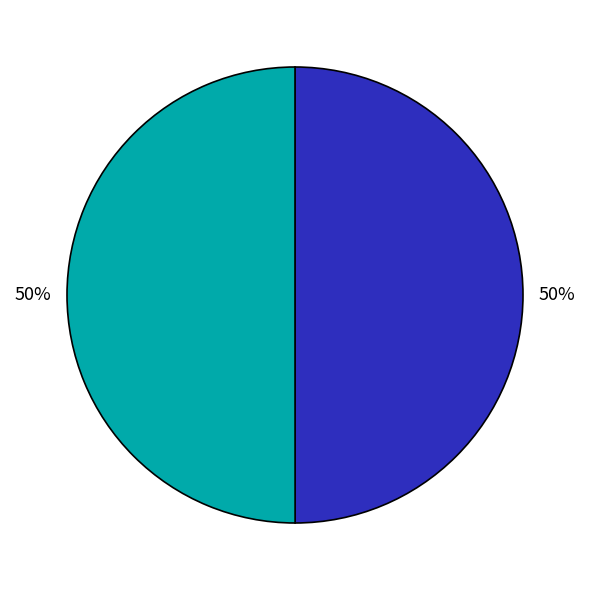

To the nearest percent, what is the average slice percentage?

50%